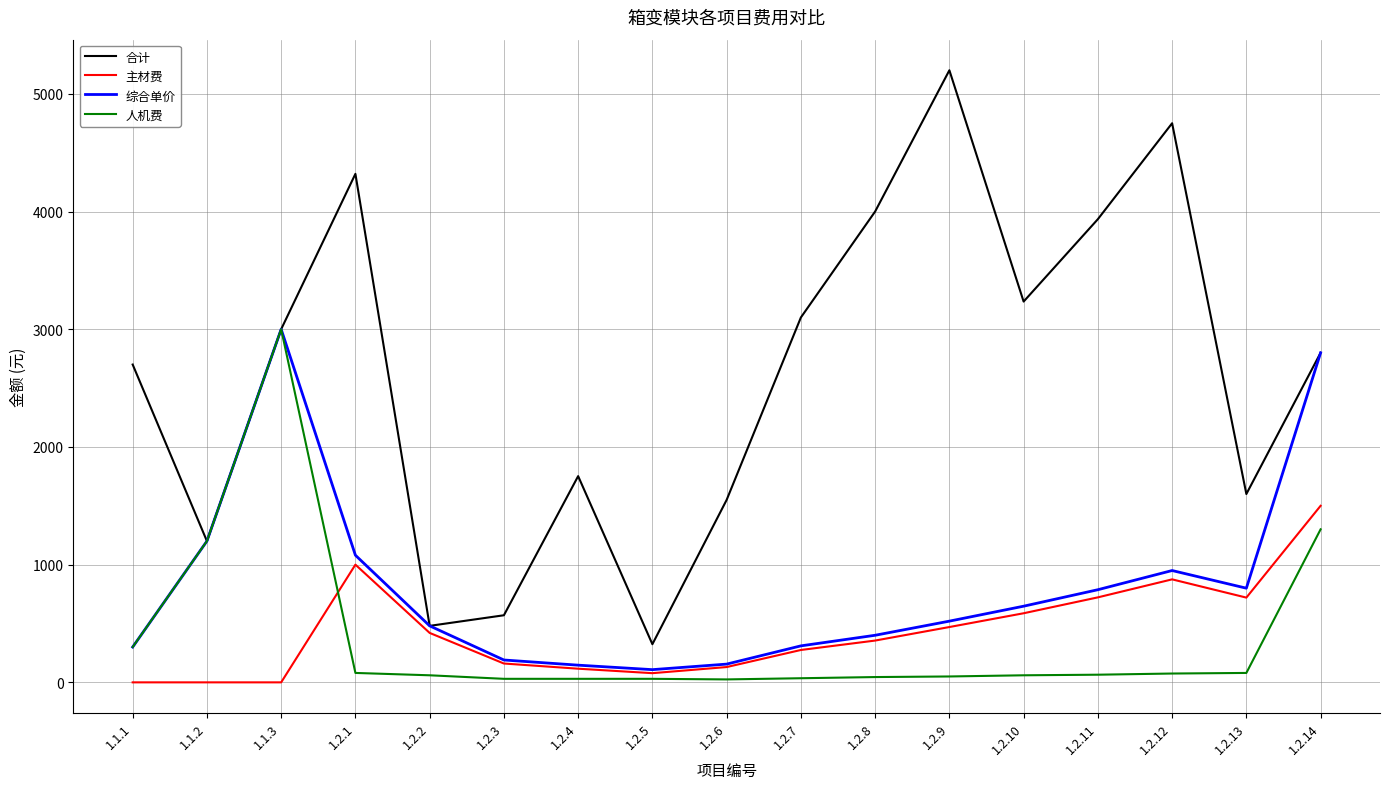

The value of 合计 at 1.1.1 is 1158. True or false?

False